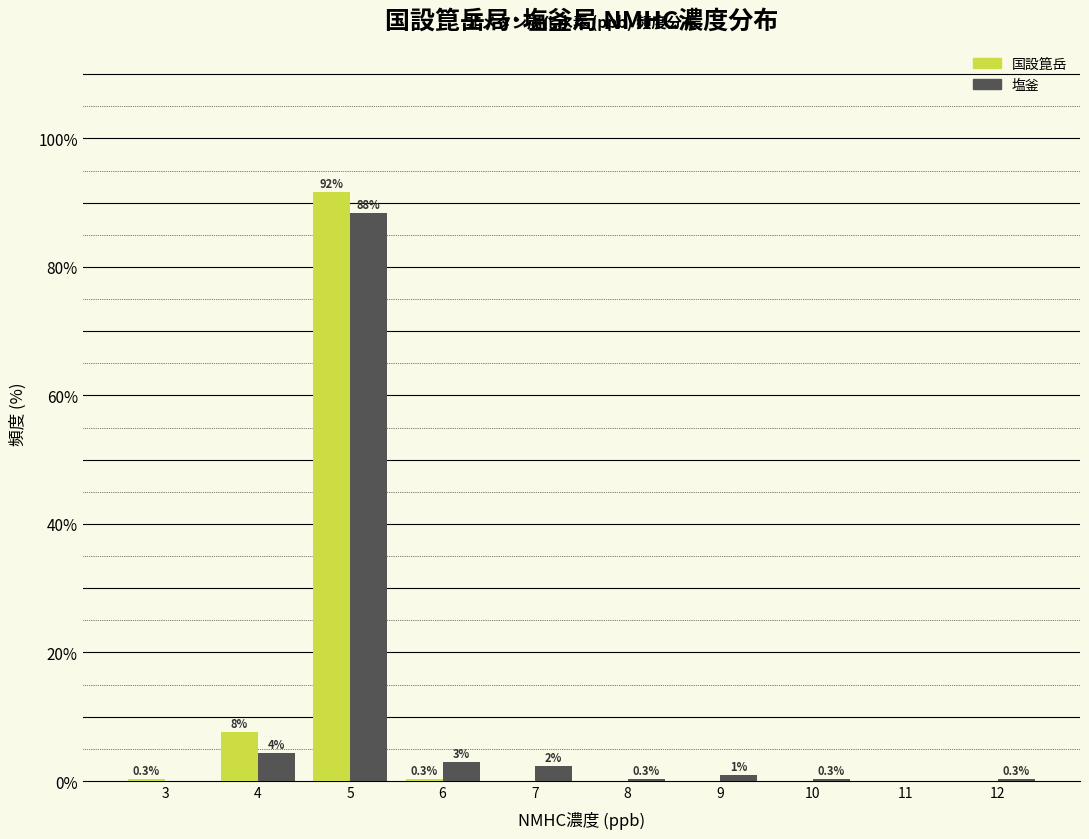

In the 塩釜 series, which range on the x-axis has the tallest bar?

4.5 to 5.5